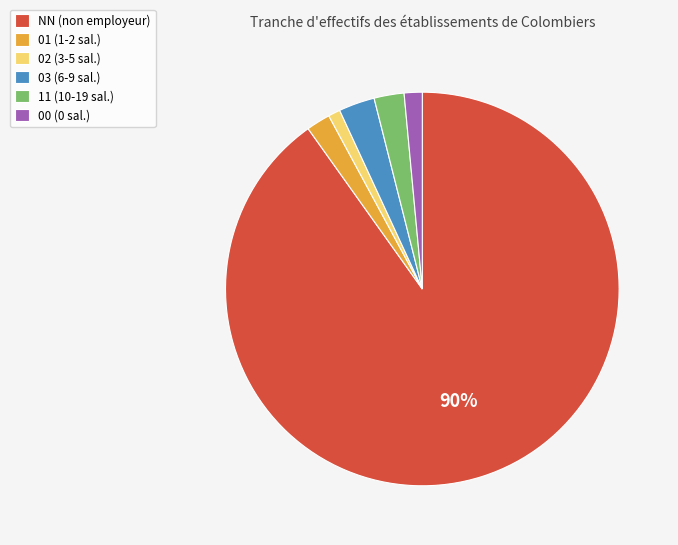

How many slices are in this pie chart?

6